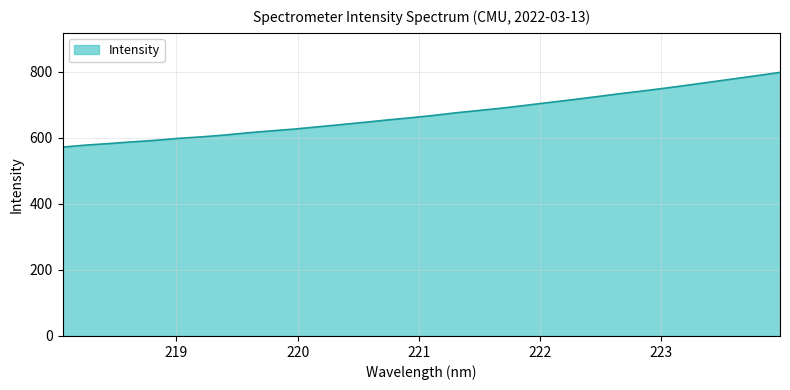

What is the greatest value displayed?

798.7